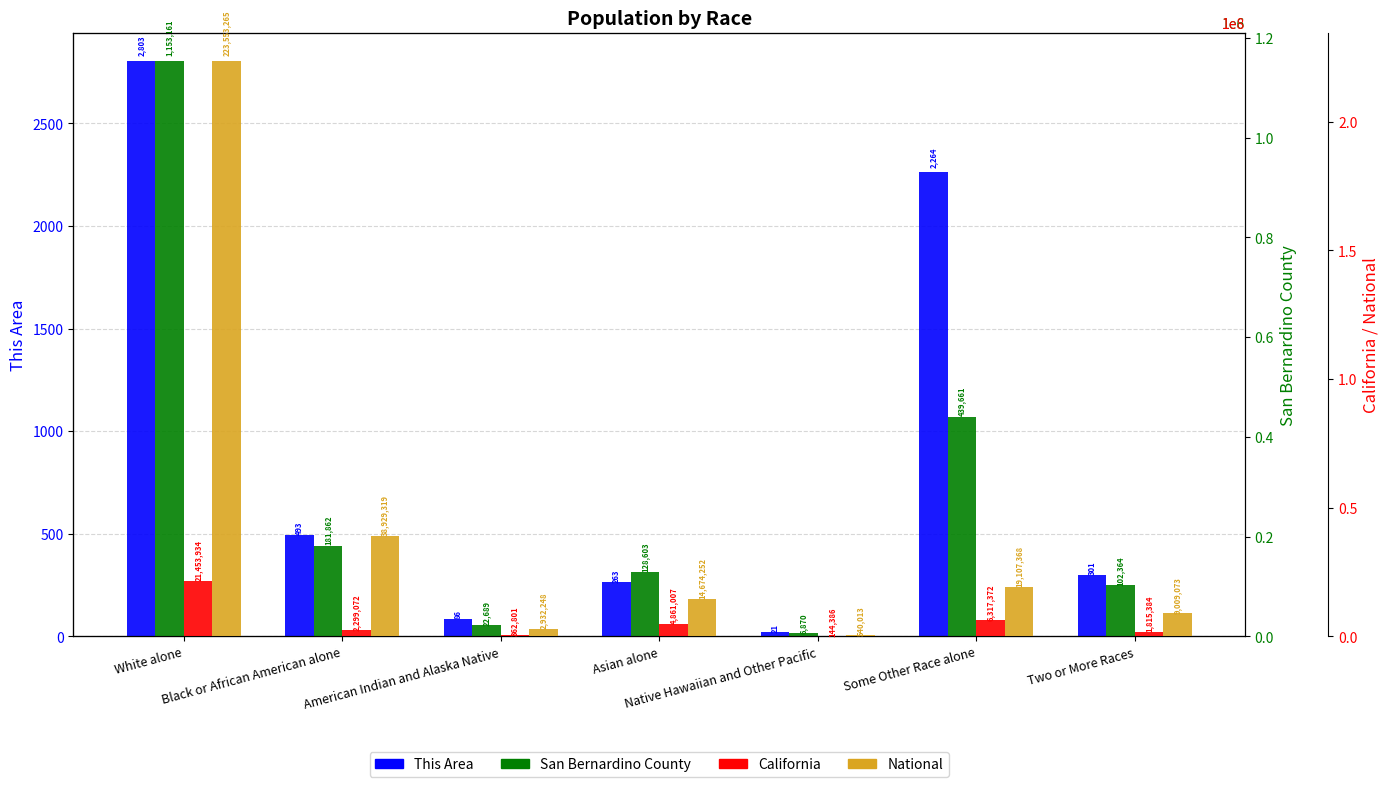

Reading left to right, transcribe all the data shown in this chart.

This Area: White alone=2803	Black or African American alone=493	American Indian and Alaska Native=86	Asian alone=263	Native Hawaiian and Other Pacific=21	Some Other Race alone=2264	Two or More Races=301
San Bernardino County: White alone=1153161	Black or African American alone=181862	American Indian and Alaska Native=22689	Asian alone=128603	Native Hawaiian and Other Pacific=6870	Some Other Race alone=439661	Two or More Races=102364
California: White alone=21453934	Black or African American alone=2299072	American Indian and Alaska Native=362801	Asian alone=4861007	Native Hawaiian and Other Pacific=144386	Some Other Race alone=6317372	Two or More Races=1815384
National: White alone=223553265	Black or African American alone=38929319	American Indian and Alaska Native=2932248	Asian alone=14674252	Native Hawaiian and Other Pacific=540013	Some Other Race alone=19107368	Two or More Races=9009073